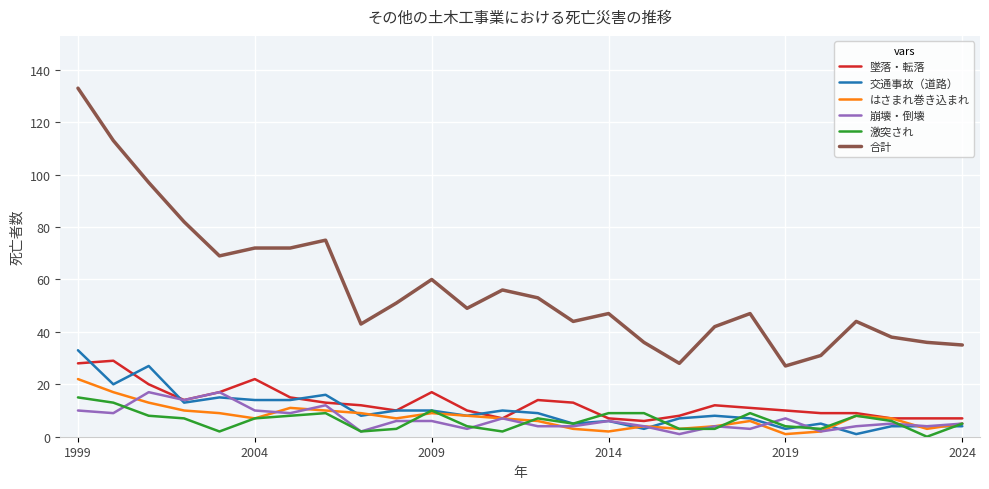

True or false: 墜落・転落 and 合計 cross at least once.

False